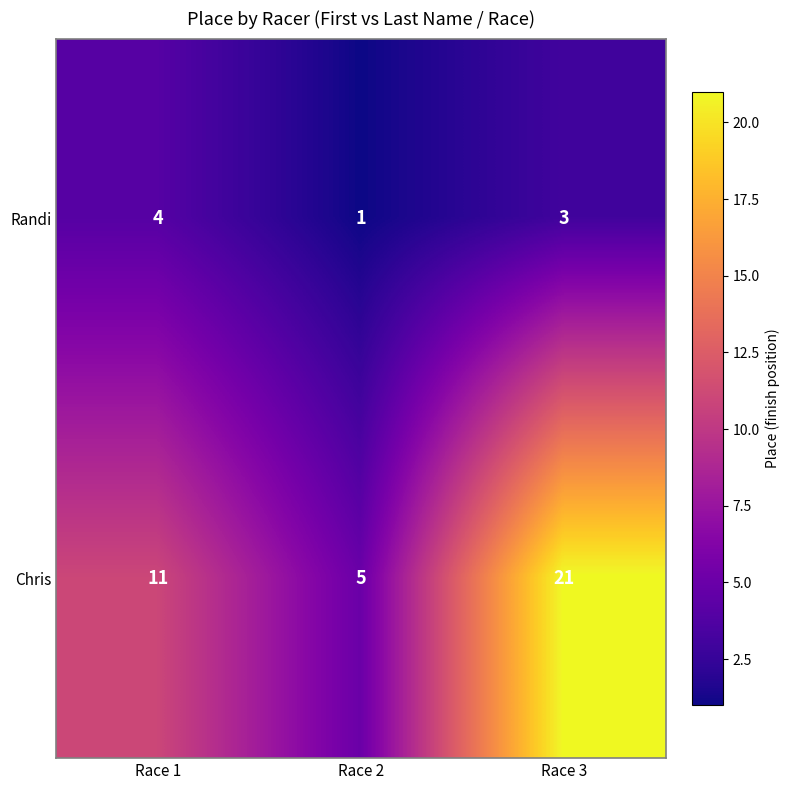

At how many categories does at least one series exceed 4?

3